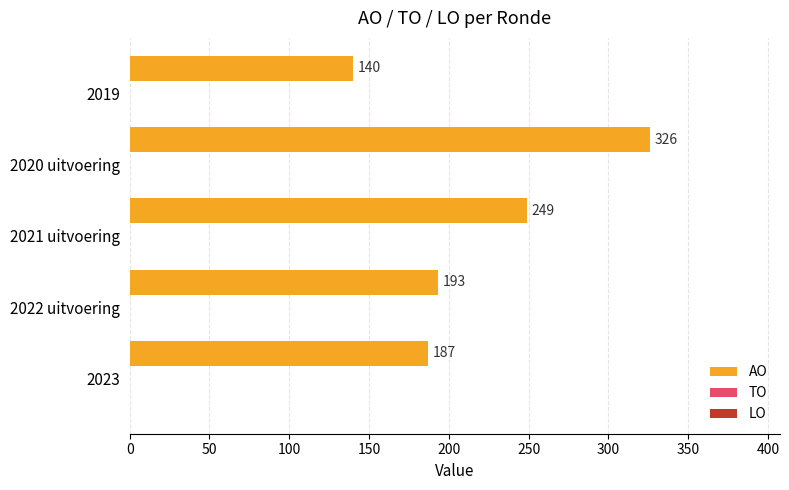

What is the maximum value shown in the chart?

326